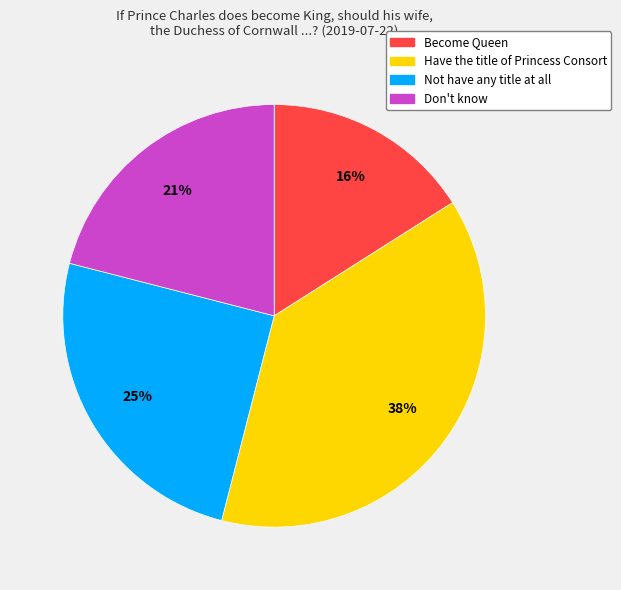

To the nearest percent, what is the difference between the largest and smallest slice percentages?

22%